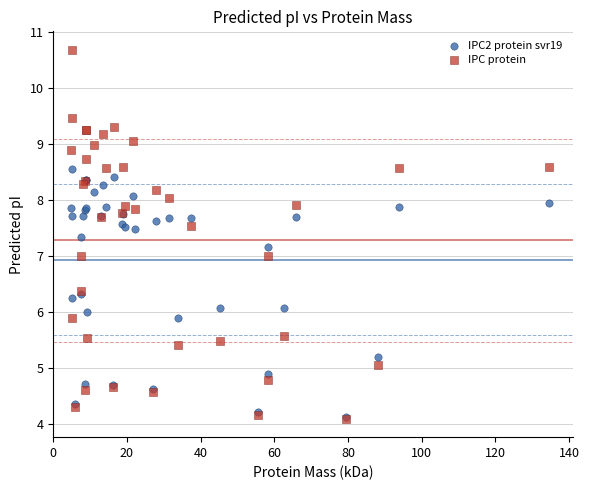

What are all the series names shown in the legend?

IPC2 protein svr19, IPC protein